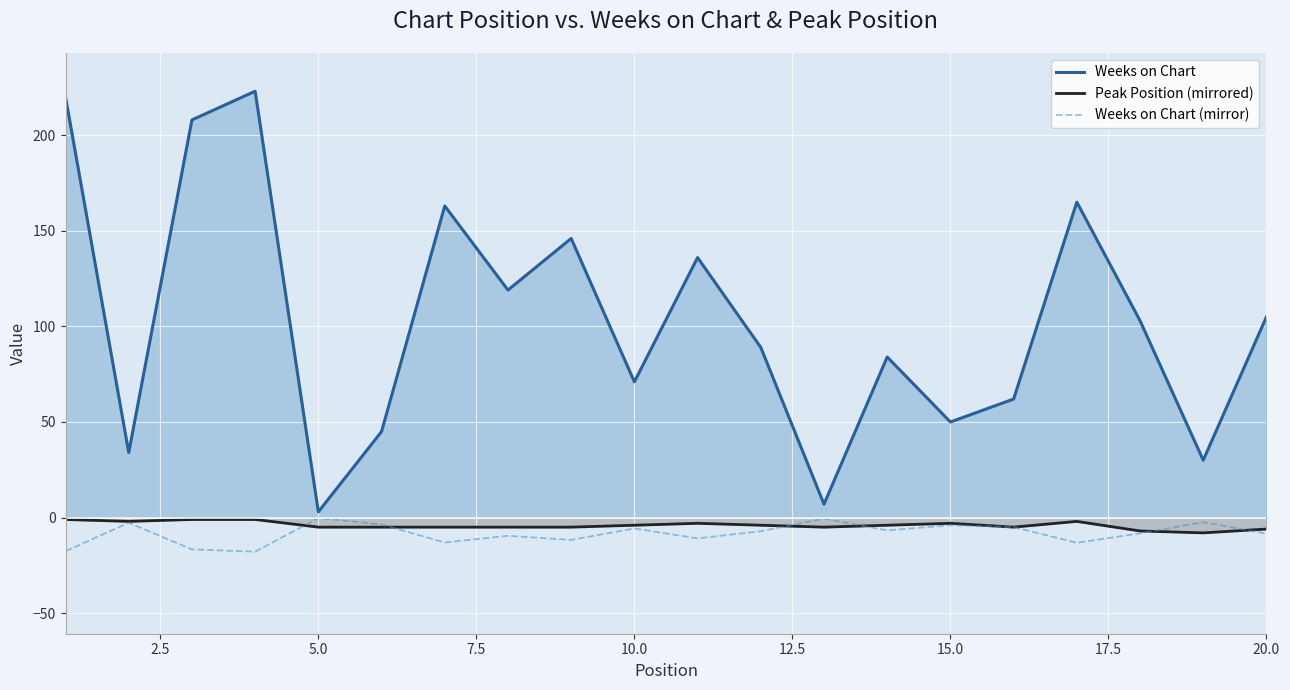

What are all the series names shown in the legend?

Weeks on Chart, Peak Position (mirrored), Weeks on Chart (mirror)